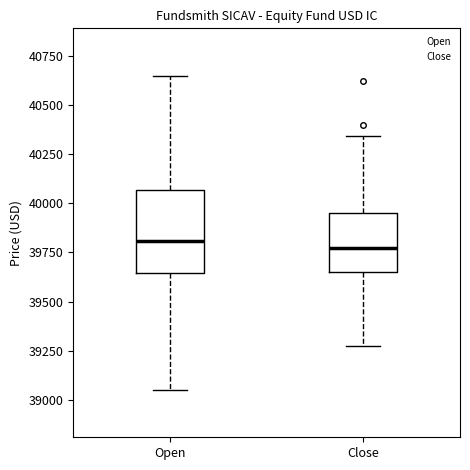

Reading left to right, read every box against the y-axis: the position of its median line, the range the box covers, and the ends of its whiskers. The values are not printed on the chart, so give them approximately, as read against the axis.

Open: median 39800, box 39650 to 40050, whiskers 39050 to 40650
Close: median 39750, box 39650 to 39950, whiskers 39300 to 40350